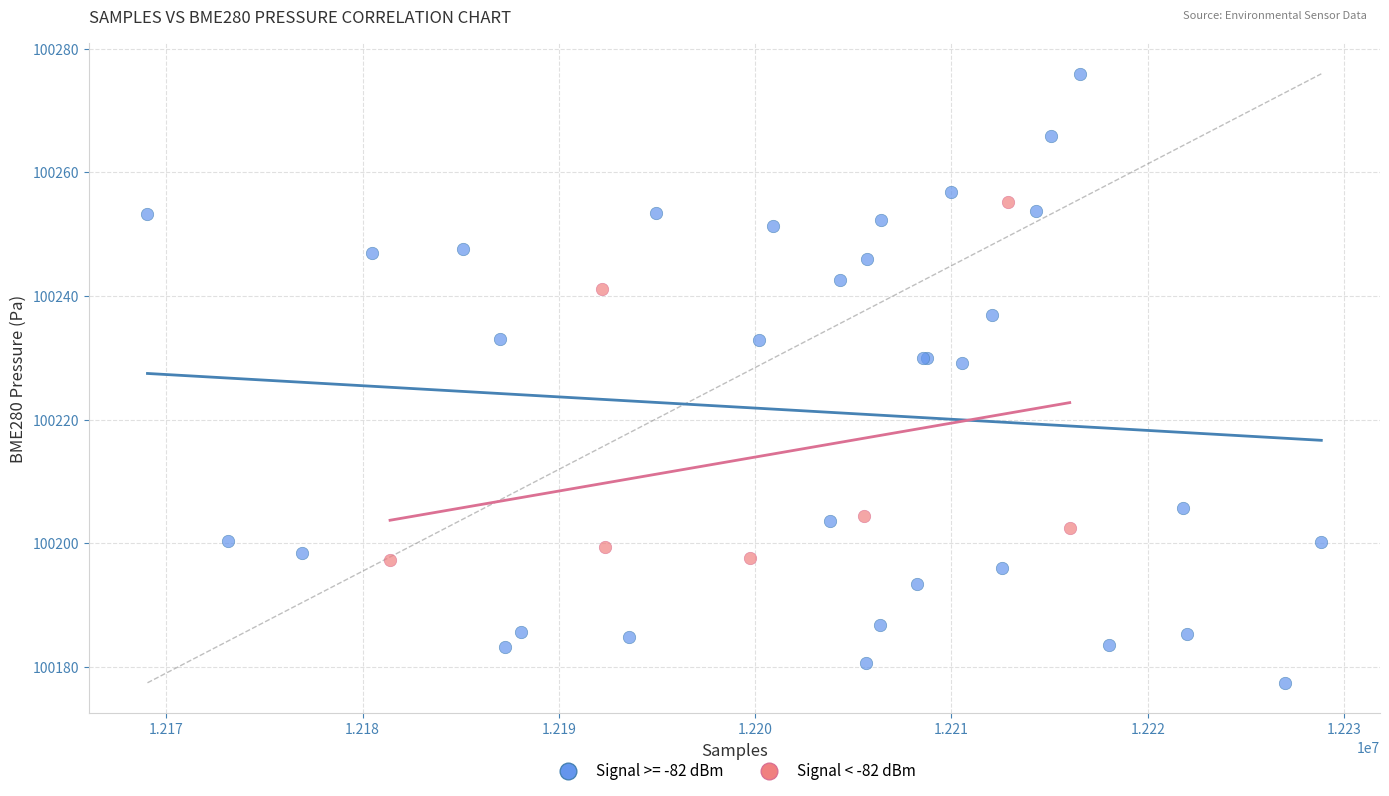

Which series has the largest Y range (max minus min)?

Signal >= -82 dBm